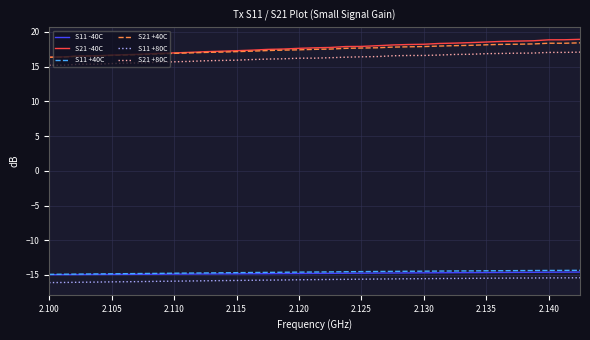

What is the highest value of the S11 -40C series?

-14.6